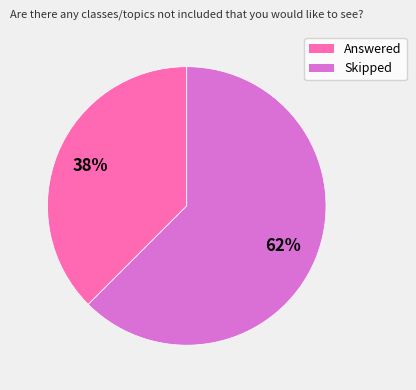

What is the ratio of the value at Answered to the value at Skipped?

0.6